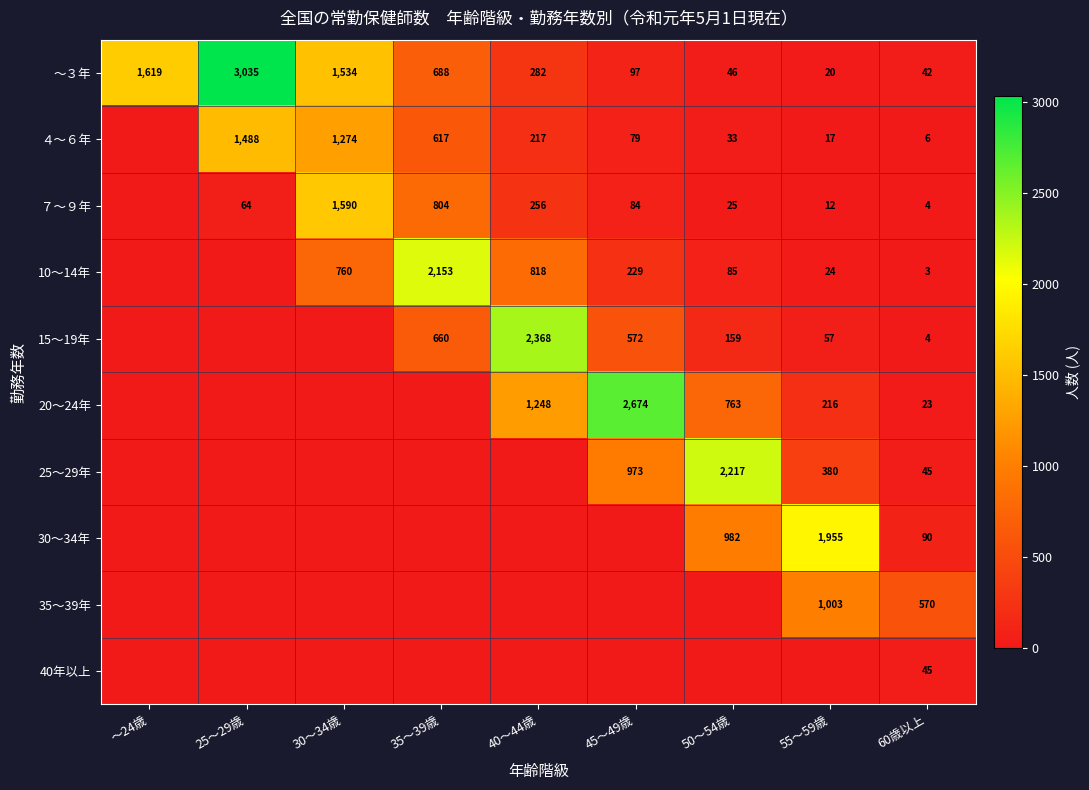

The 10～14年 series shows 3403 at 35～39歳. True or false?

False